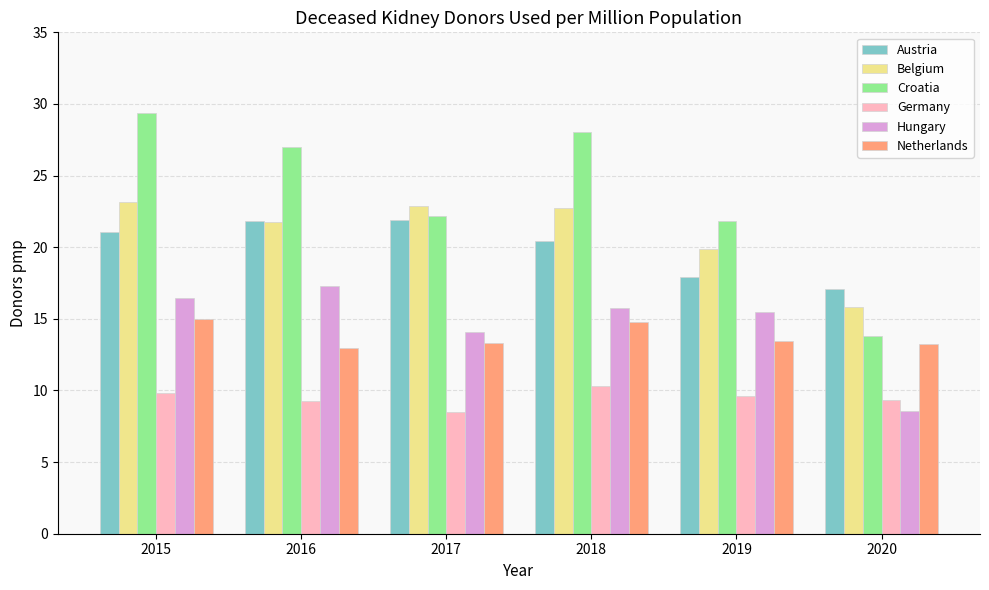

Is the value of Hungary at 2015 greater than the value of Germany at 2019?

Yes